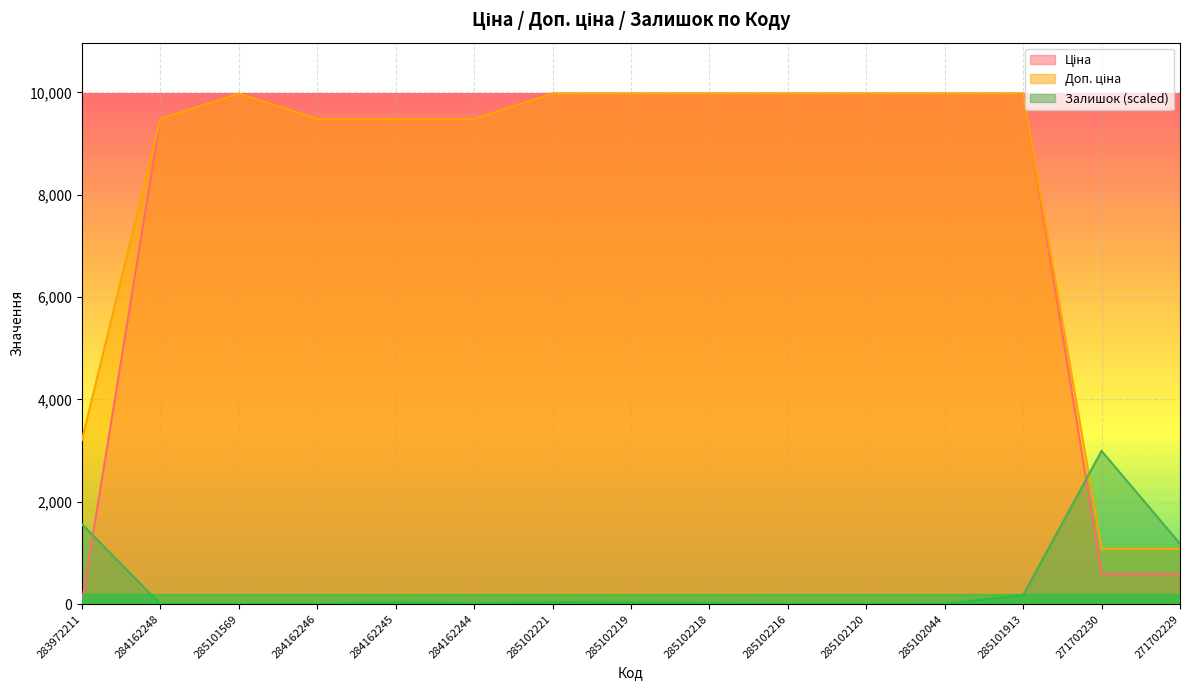

Reading right to left, extract all data points from this chart.

Ціна: 589.9	589.9	9975.0	9975.0	9975.0	9975.0	9975.0	9975.0	9975.0	9480.1	9480.1	9480.1	9975.0	9480.1	32.0
Доп. ціна: 1081.7	1081.7	9975.0	9975.0	9975.0	9975.0	9975.0	9975.0	9975.0	9480.1	9480.1	9480.1	9975.0	9480.1	3205.0
Залишок: 1179.7	2992.5	173.5	4.3	0.0	0.0	13.0	30.4	34.7	8.7	34.7	0.0	0.0	0.0	1561.3